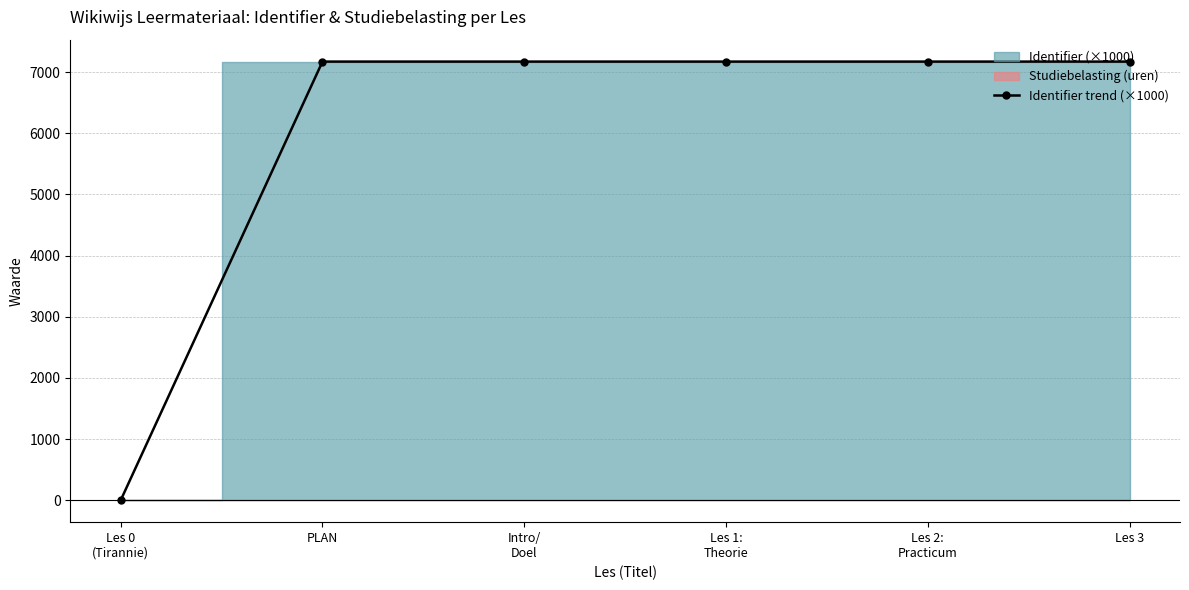

At which category does the data reach its first local valley?

Les 1:
Theorie